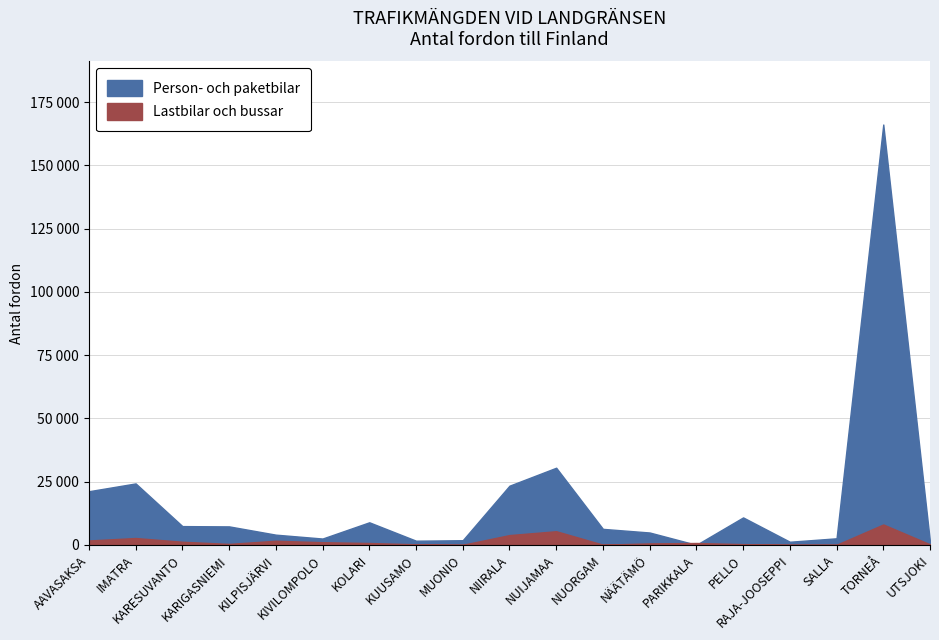

Reading right to left, list all the values displayed in this chart.

Lastbilar och bussar: 216	8068	46	64	294	751	587	82	5401	3874	30	234	742	1057	1637	383	1237	2713	1742
Person- och paketbilar: 1130	166164	2601	1243	10860	24	4894	6332	30501	23397	1843	1655	8929	2508	4039	7312	7423	24297	21210